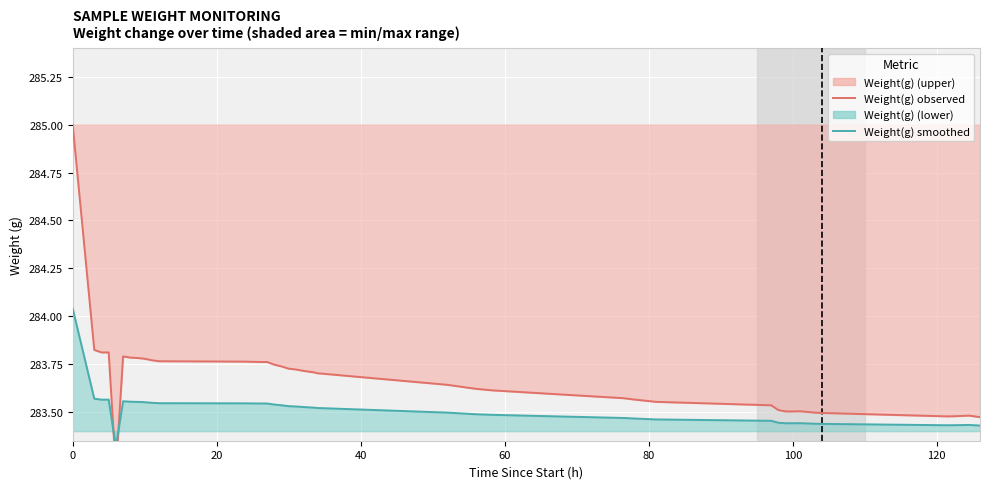

True or false: Weight(g) smoothed and Weight(g) cross at least once.

True